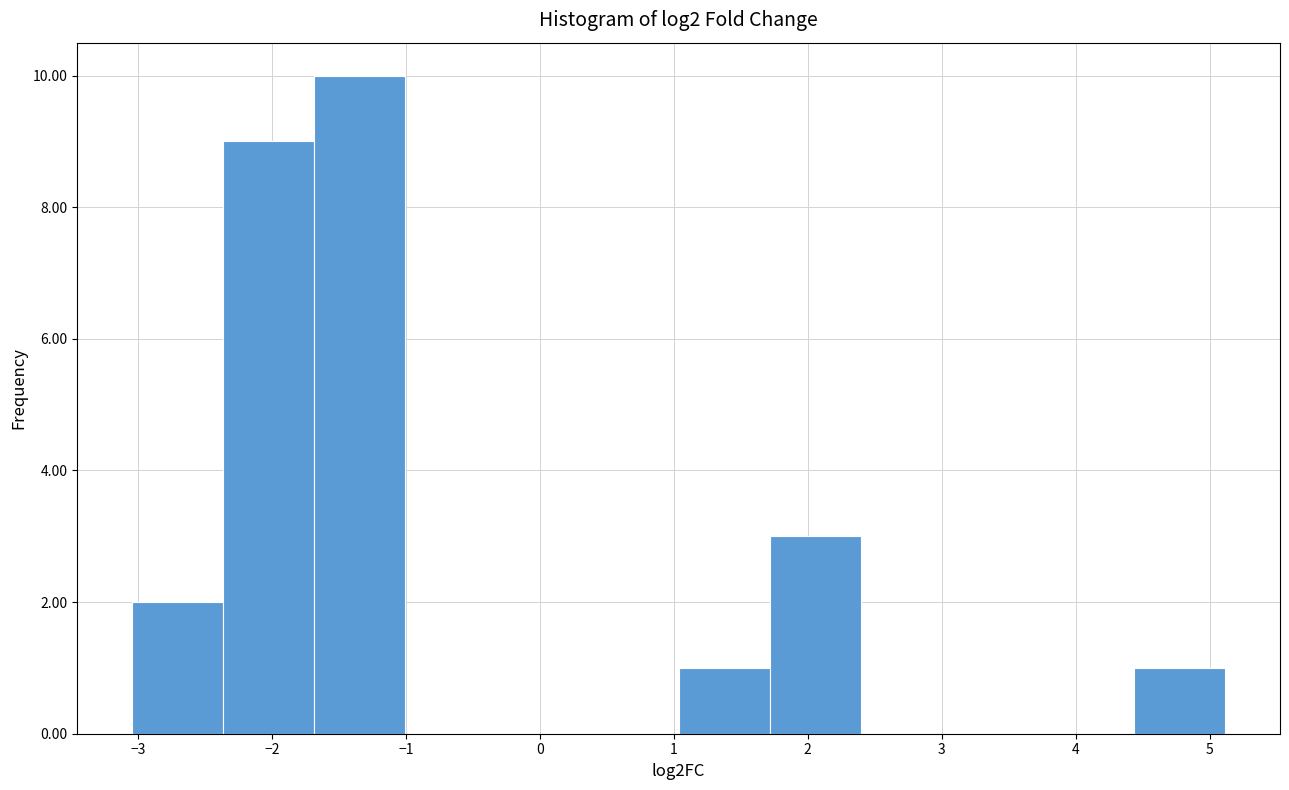

Over which range of the x-axis is the bar tallest?

-1.7 to -1.0